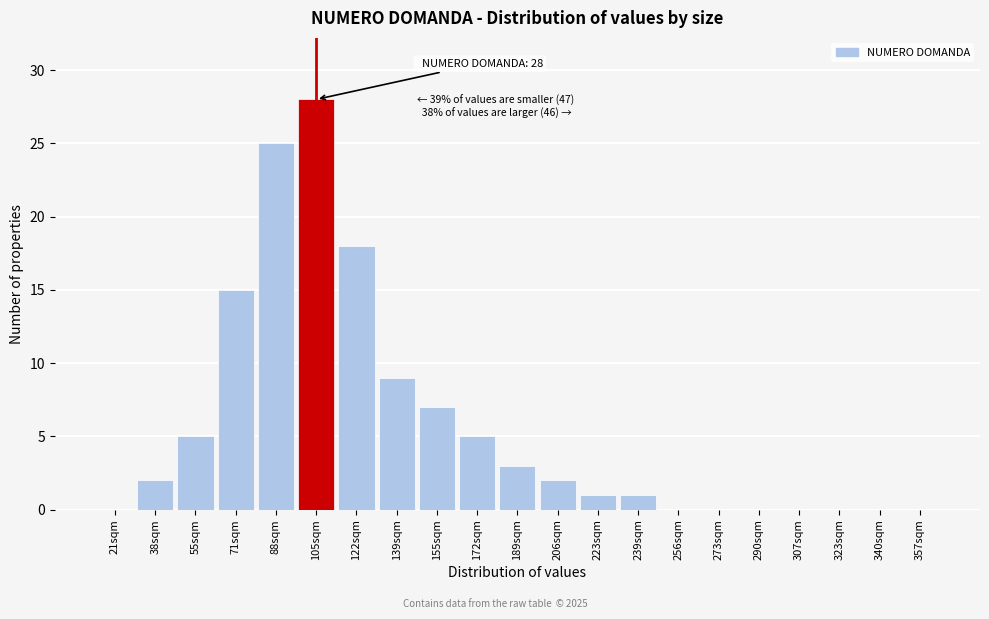

Reading left to right, transcribe all the data shown in this chart.

21sqm=0	38sqm=2	55sqm=5	71sqm=15	88sqm=25	105sqm=28	122sqm=18	139sqm=9	155sqm=7	172sqm=5	189sqm=3	206sqm=2	223sqm=1	239sqm=1	256sqm=0	273sqm=0	290sqm=0	307sqm=0	323sqm=0	340sqm=0	357sqm=0